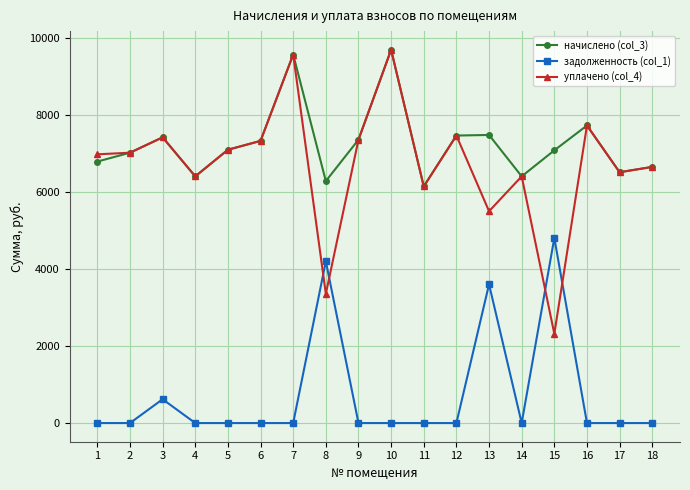

Read the начислено (col_3) value at 14.

6405.1